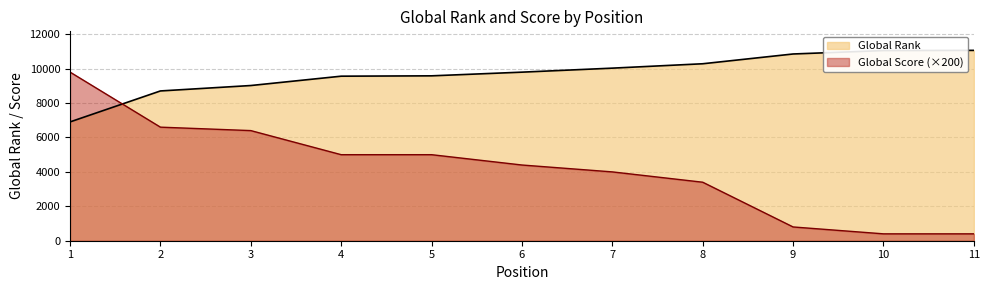

Is the value of Global Rank at 2 greater than the value of Global Score at 4?

Yes